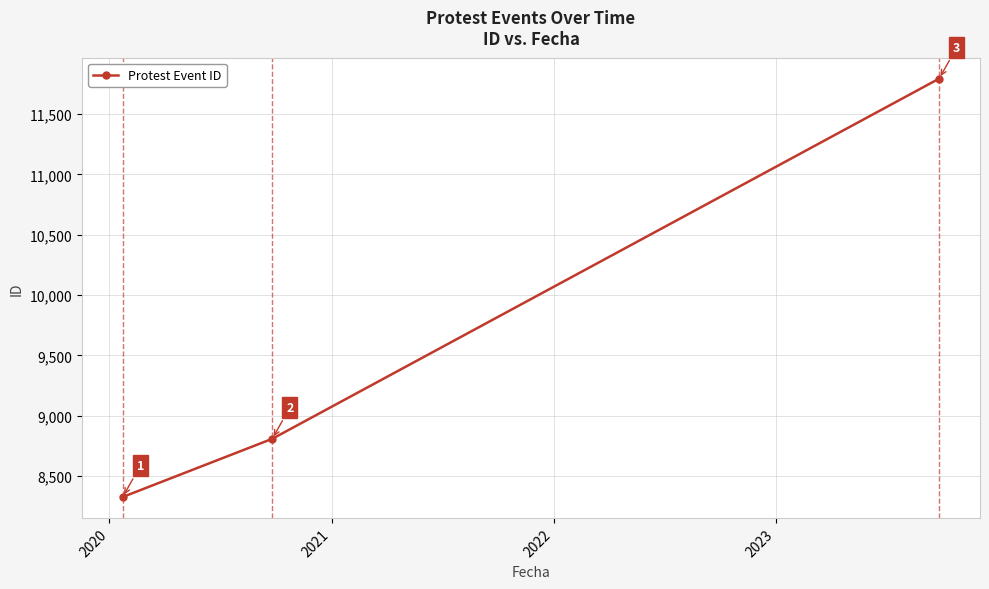

What is the smallest value displayed?

8327